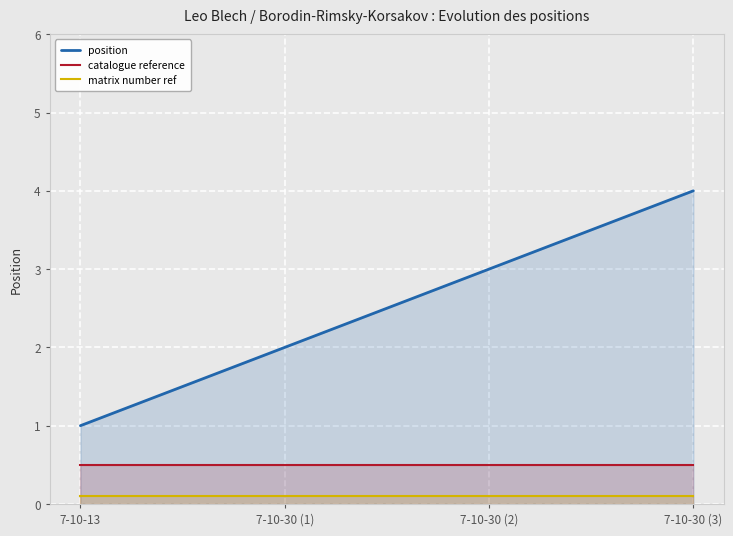

Which series has the largest total across all categories?

position